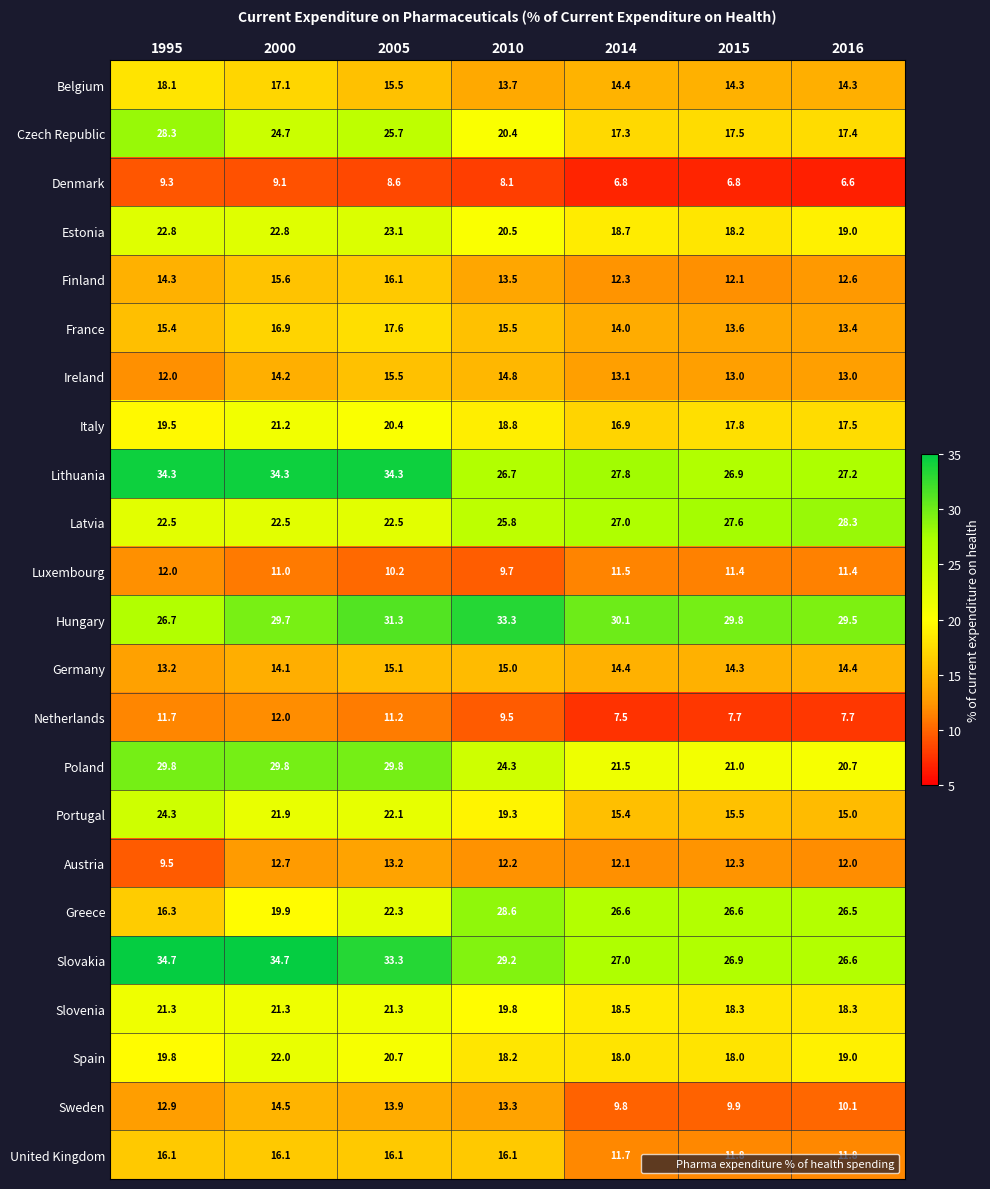

List the labels in order of Finland value, largest first.

2005, 2000, 1995, 2010, 2016, 2014, 2015